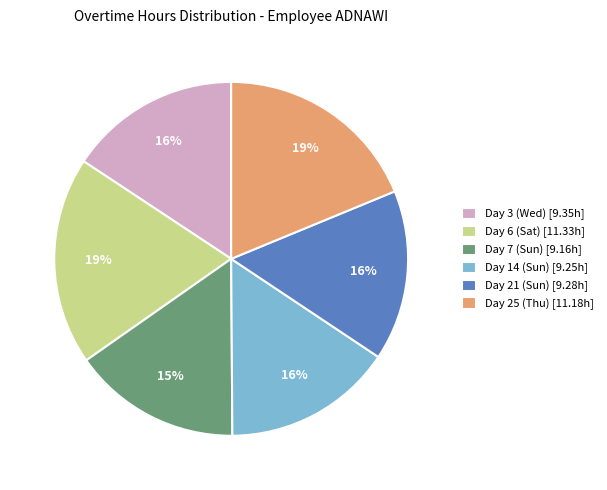

To the nearest percent, what is the difference between the largest and smallest slice percentages?

4%